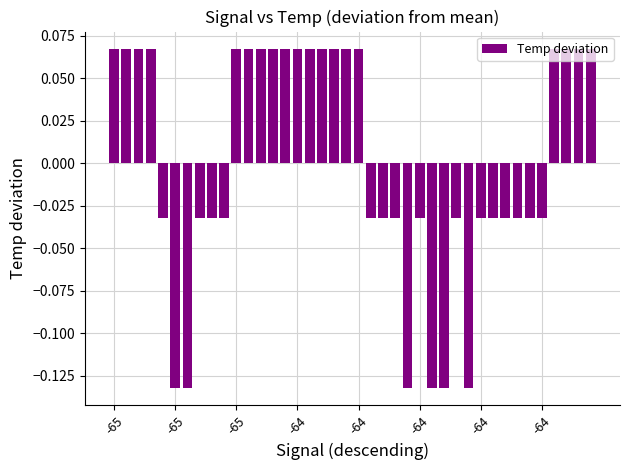

How many values are between 0 and 1?

19